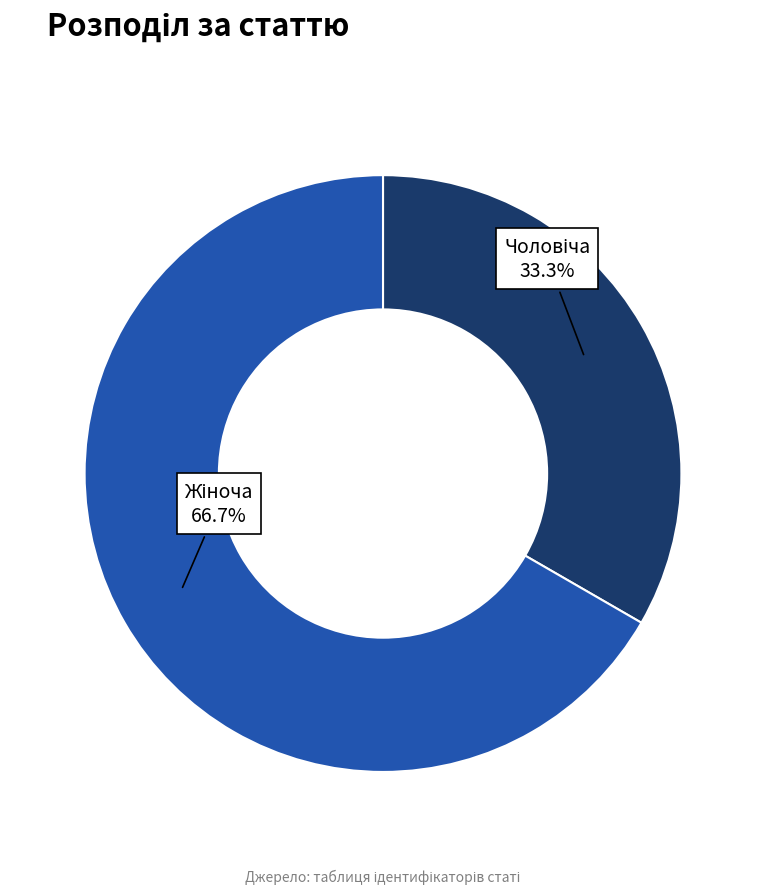

Is there any slice that represents more than half of the pie?

Yes